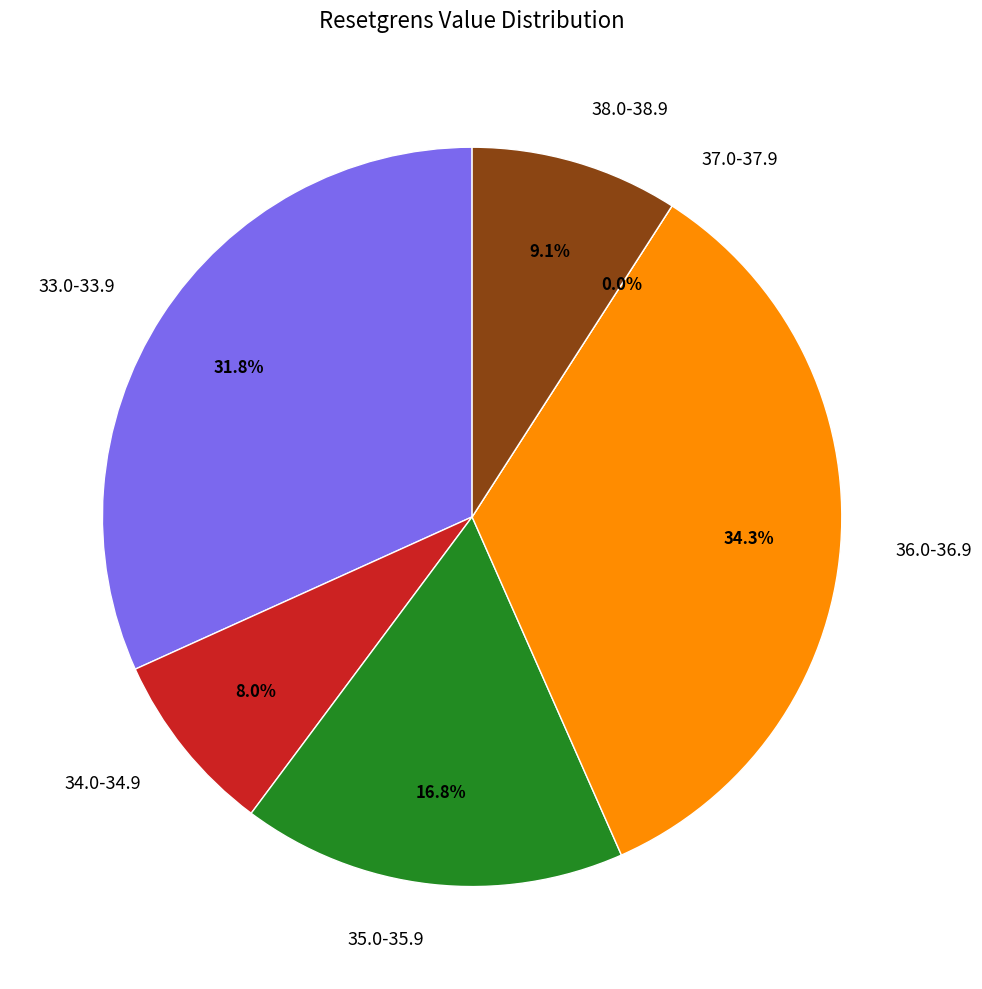

The 2025-04-17 slice represents 1% of the pie. True or false?

False